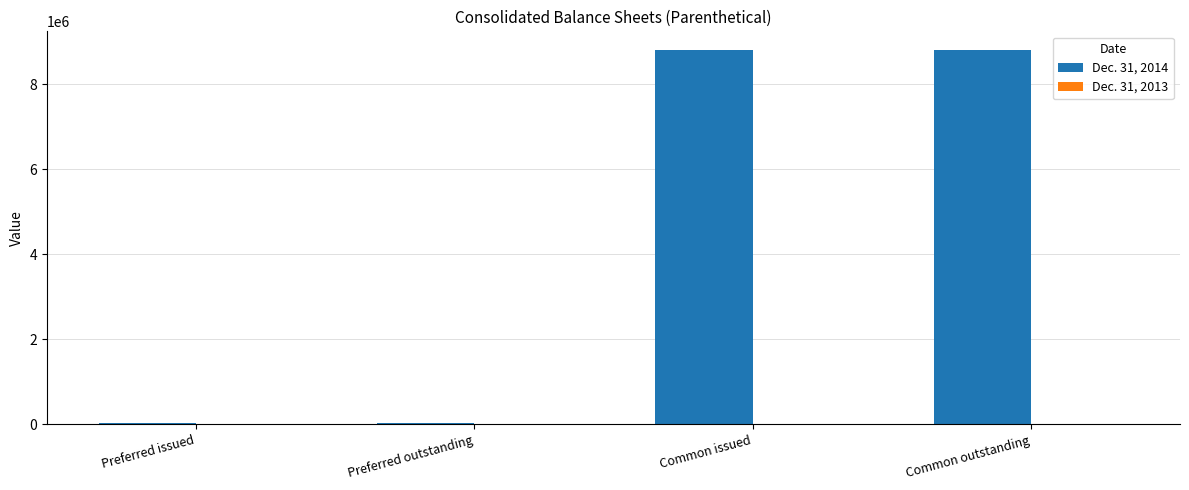

How many groups of bars are there?

4